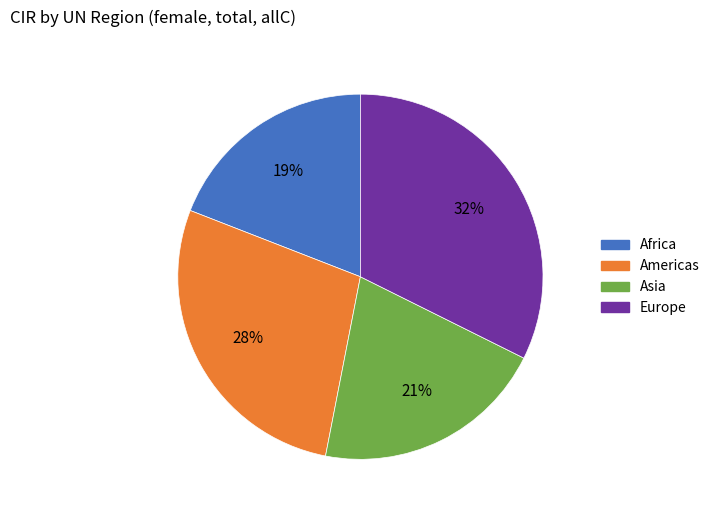

True or false: Europe accounts for 32% of the total.

True